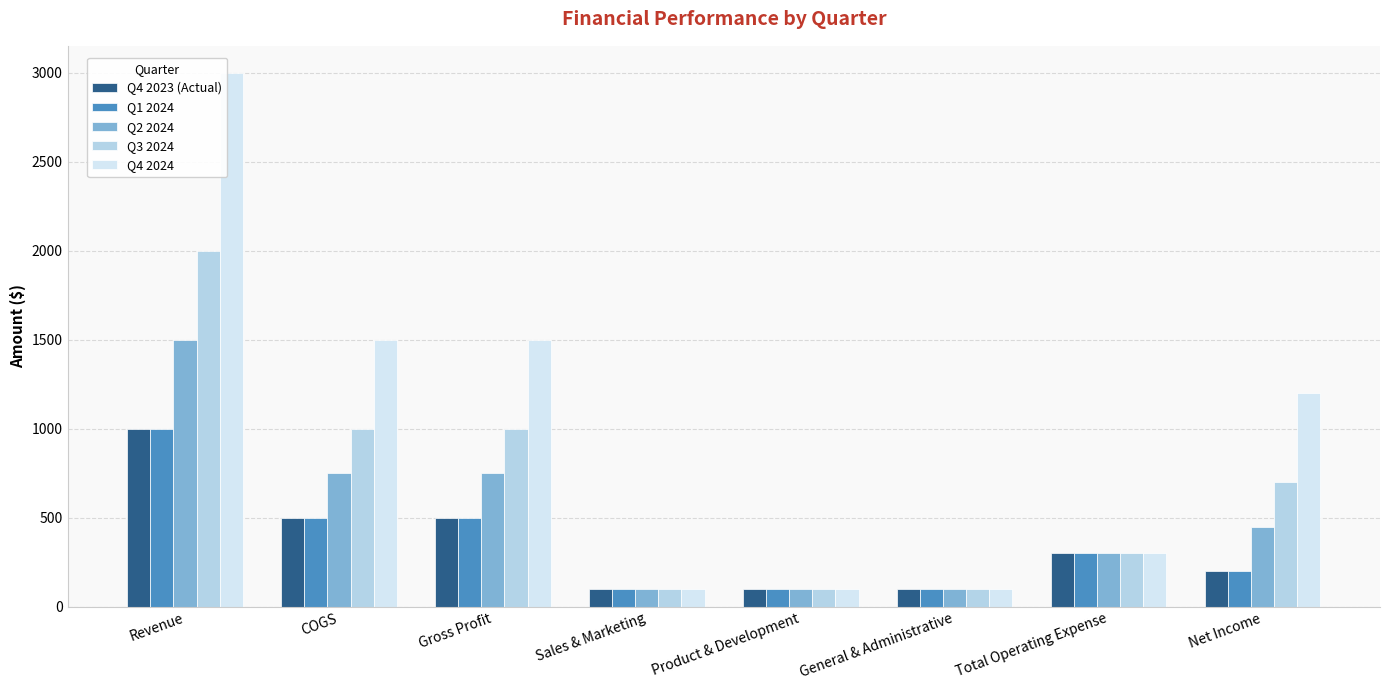

What is the minimum value for Q4 2023 (Actual)?

100